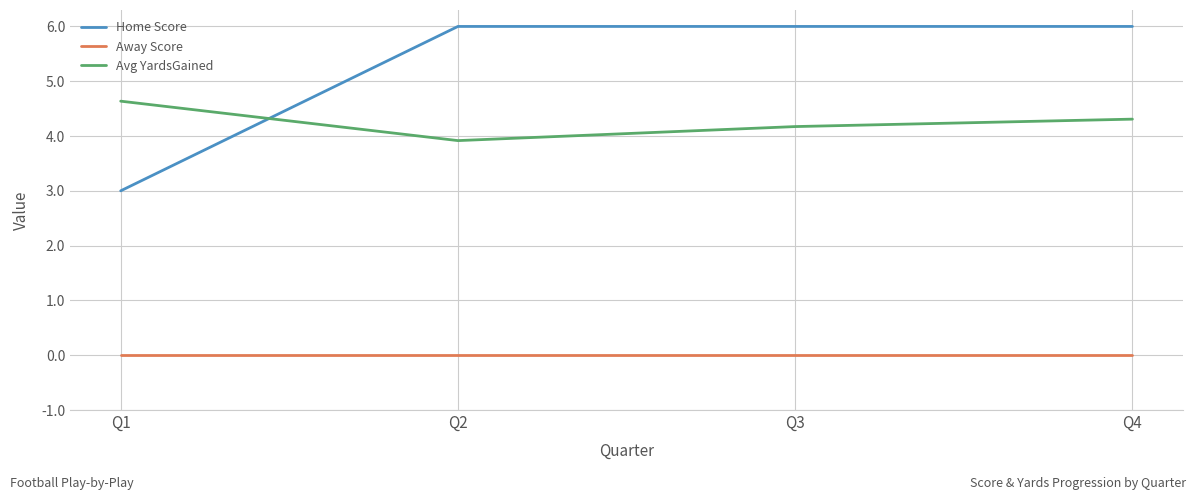

What is the highest value of the Home Score series?

6.0